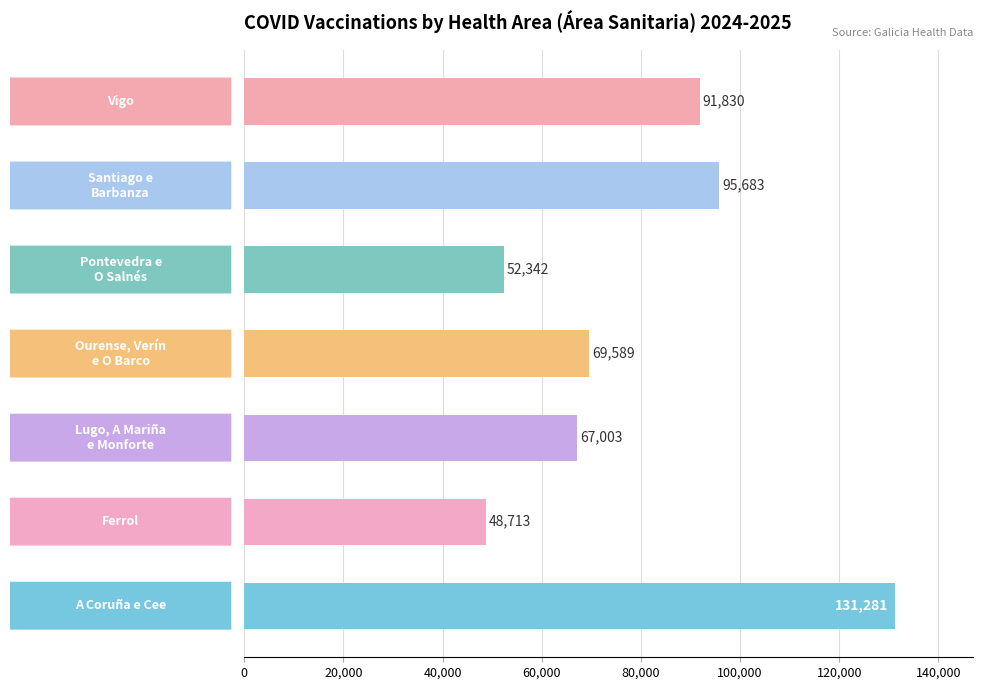

What is the difference between the maximum and minimum values?

82568